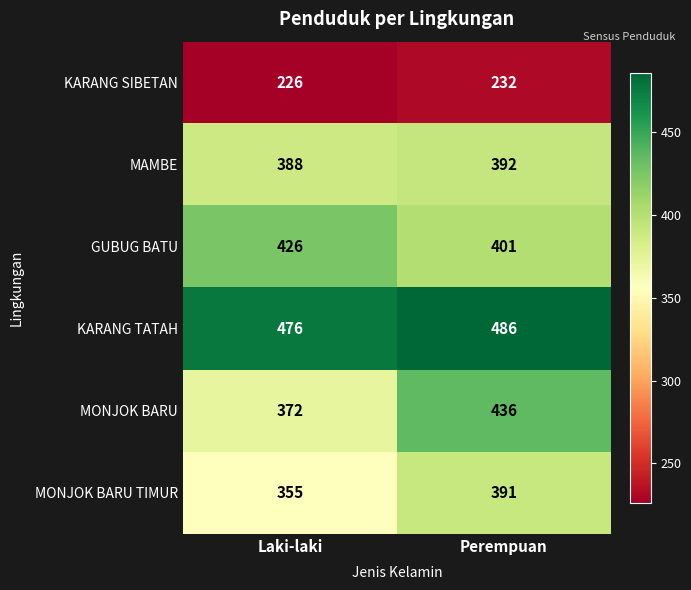

Is it true that KARANG TATAH equals 697 at Laki-laki?

False